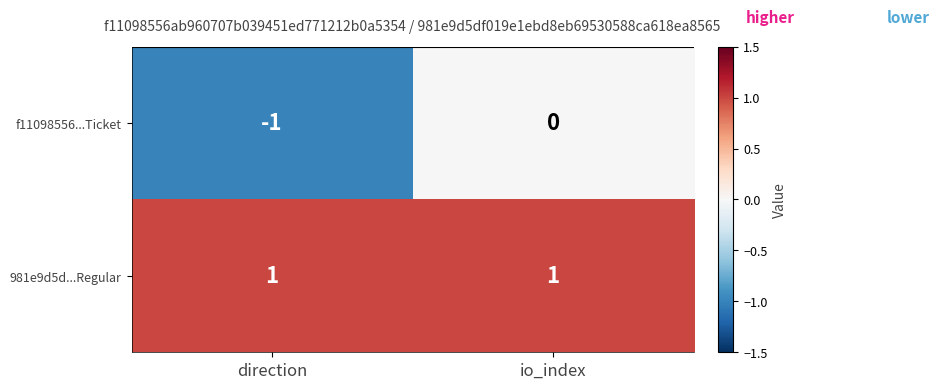

How many series are shown in this chart?

2